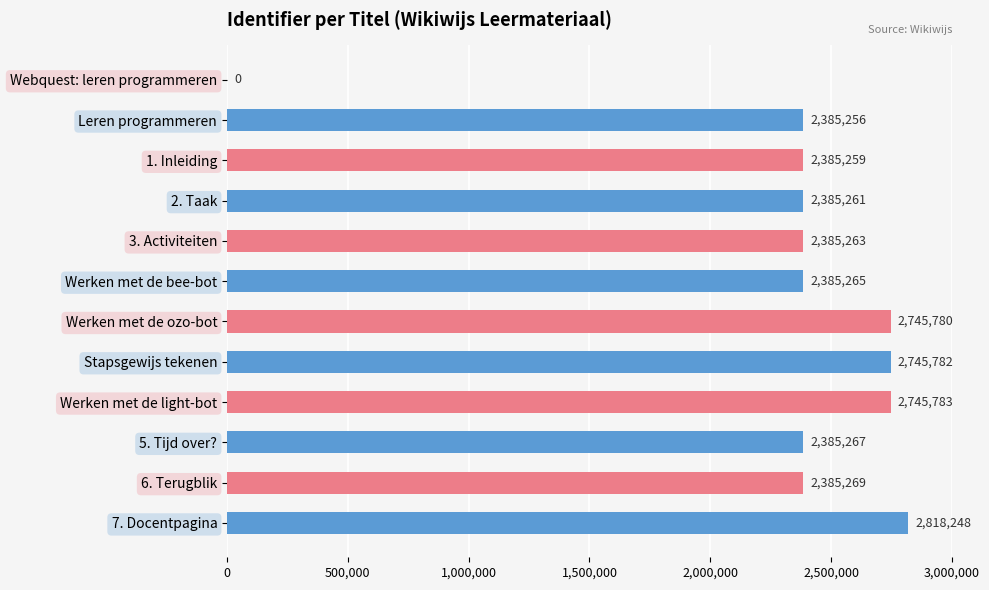

Is it true that the value at Werken met de bee-bot is 2385265?

True